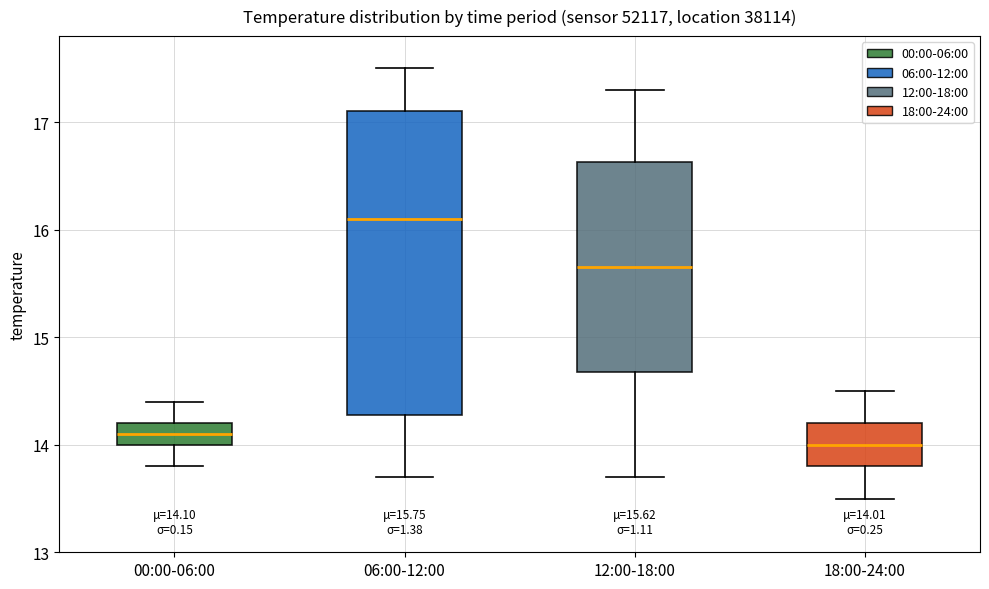

Which box is the tallest, from its lower edge to its upper edge?

06:00-12:00